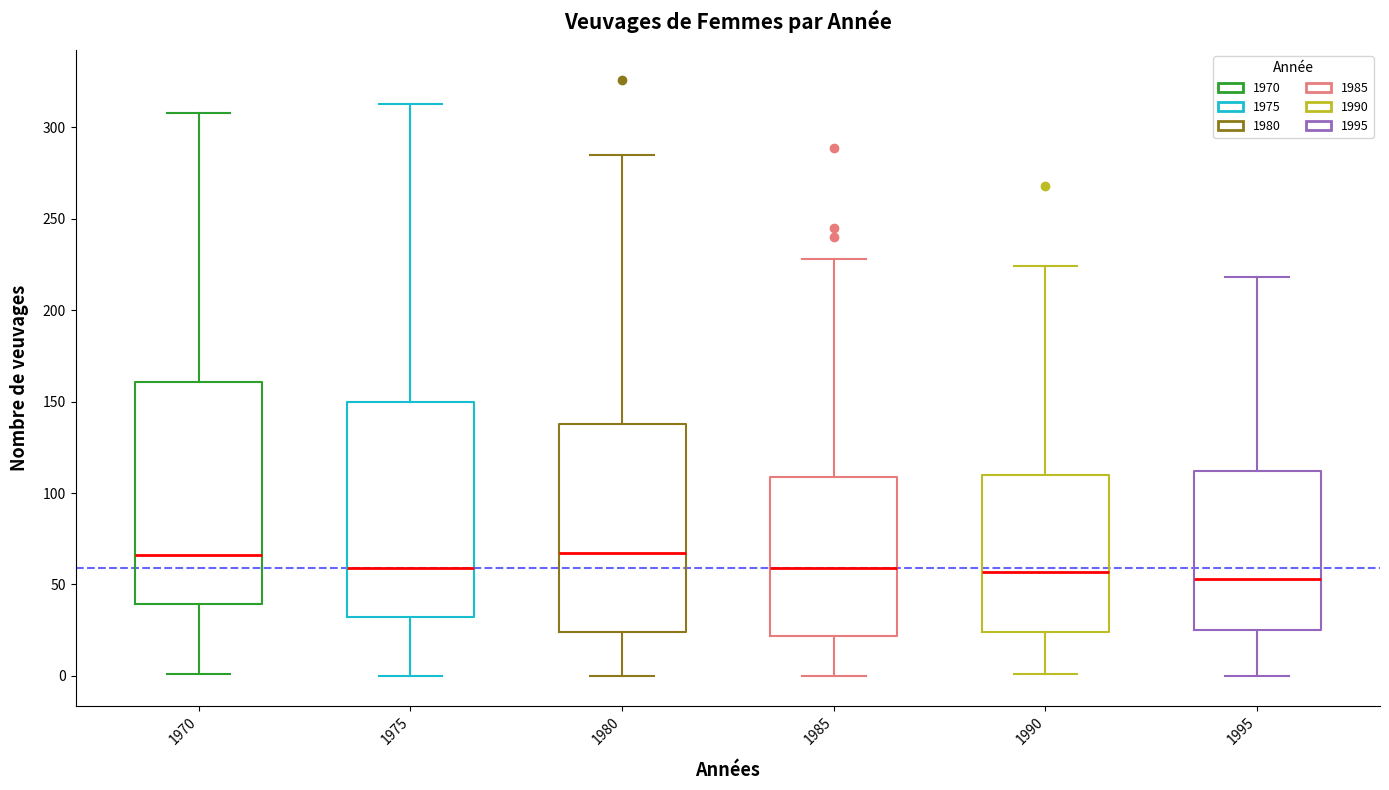

Reading left to right, read every box against the y-axis: the position of its median line, the range the box covers, and the ends of its whiskers. The values are not printed on the chart, so give them approximately, as read against the axis.

1970: median 65, box 40 to 160, whiskers 0 to 310
1975: median 60, box 30 to 150, whiskers 0 to 315
1980: median 65, box 25 to 140, whiskers 0 to 285
1985: median 60, box 20 to 110, whiskers 0 to 230
1990: median 55, box 25 to 110, whiskers 0 to 225
1995: median 55, box 25 to 110, whiskers 0 to 220